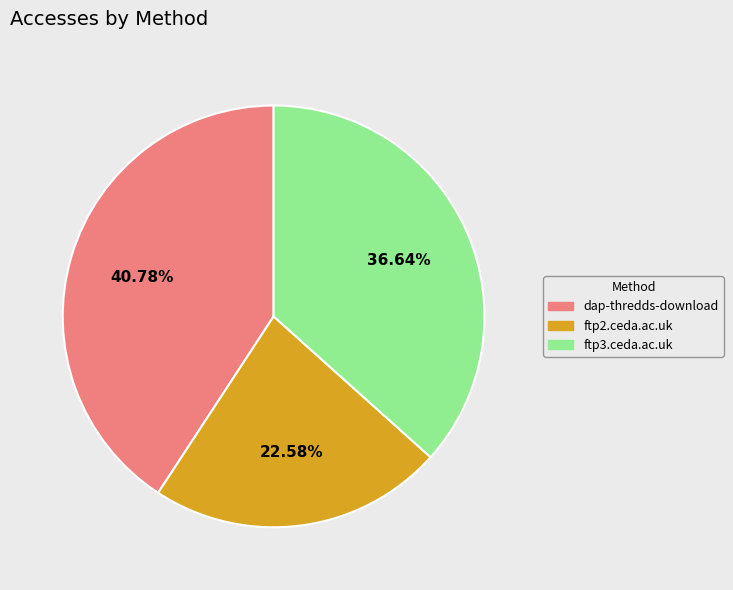

Which category has the smallest portion of the pie?

ftp2.ceda.ac.uk